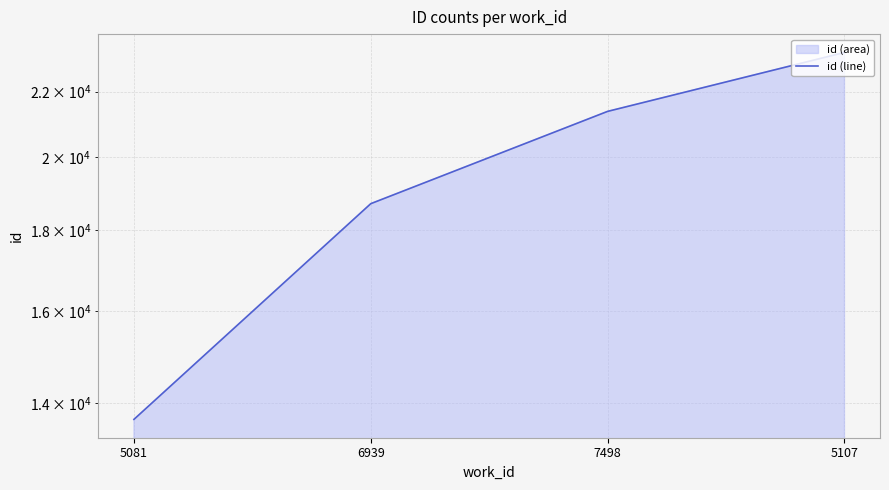

What is the value of the 2nd point from the left?

18698